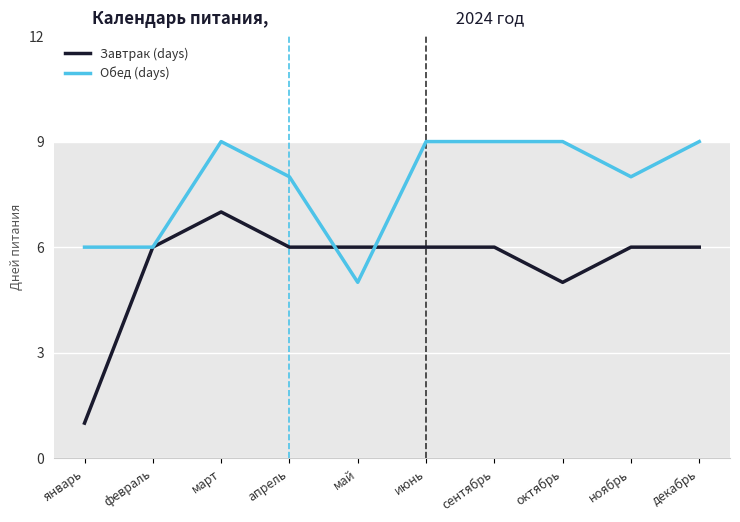

At which category does the chart reach its minimum across all series?

январь